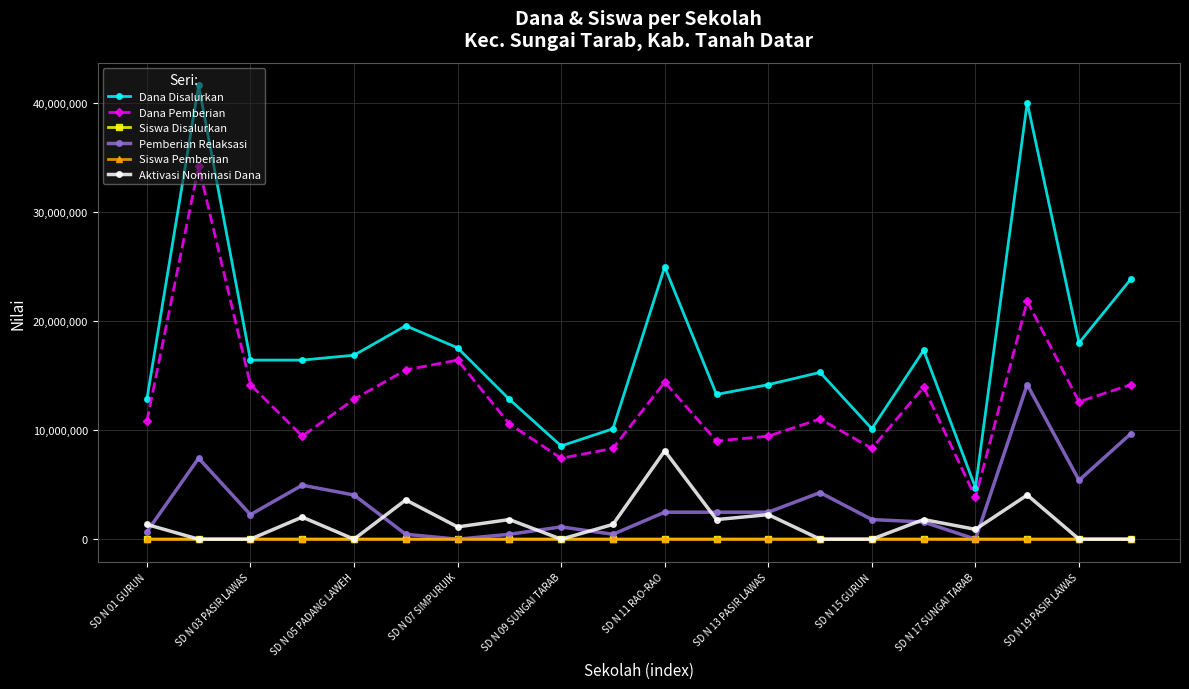

How many interior local valleys does the Dana Pemberian series have?

6